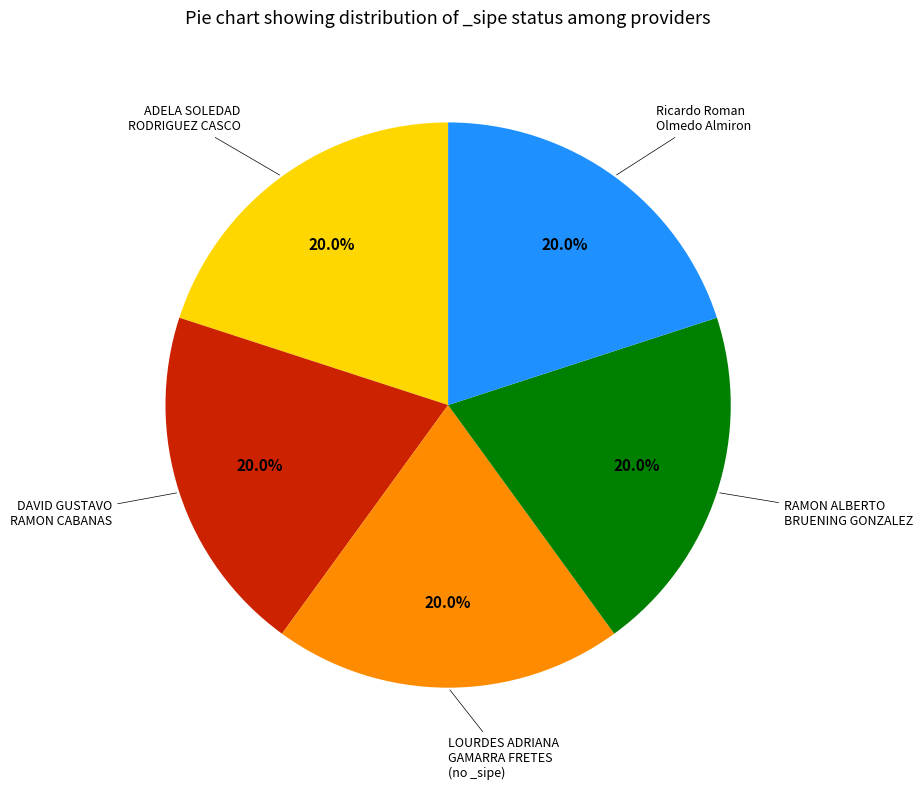

How many segments does this pie chart have?

5